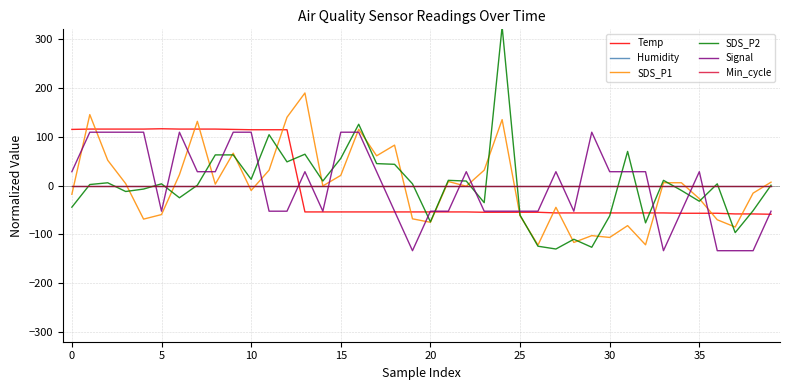

Does the chart display data point markers on the line(s)?

No